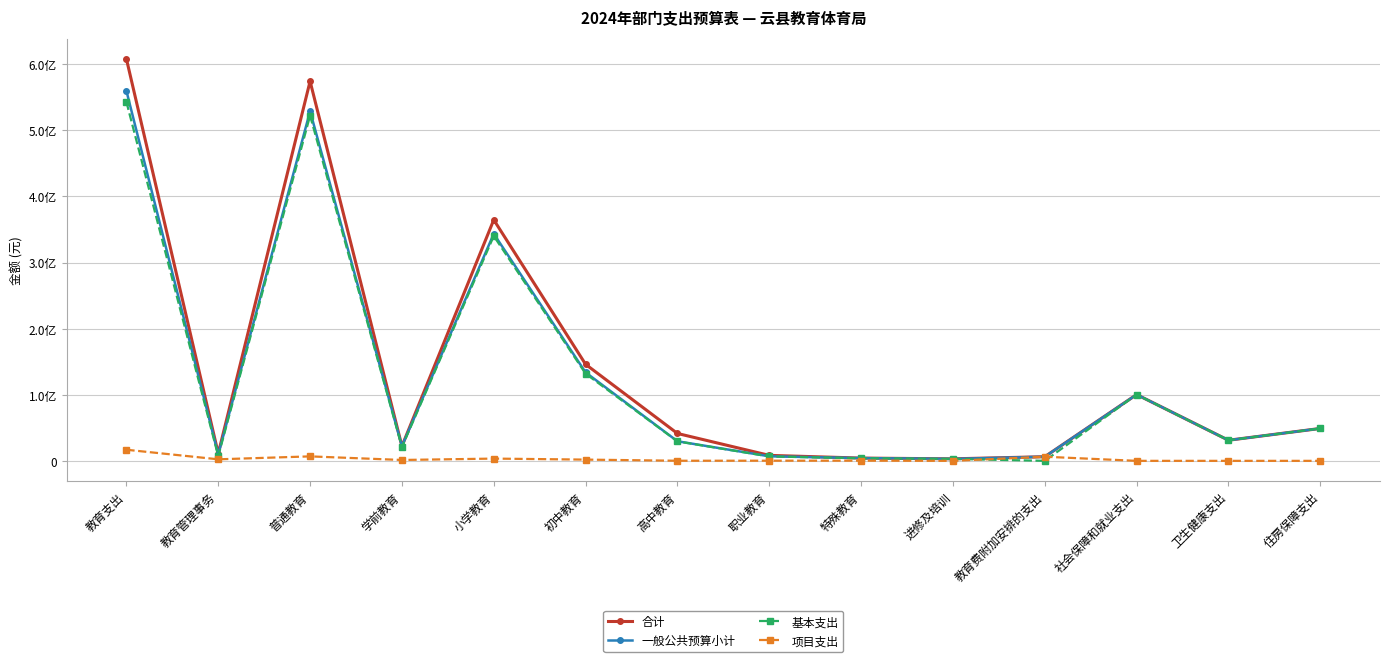

The value of 一般公共预算小计 at 普通教育 is 528945433.3. True or false?

True